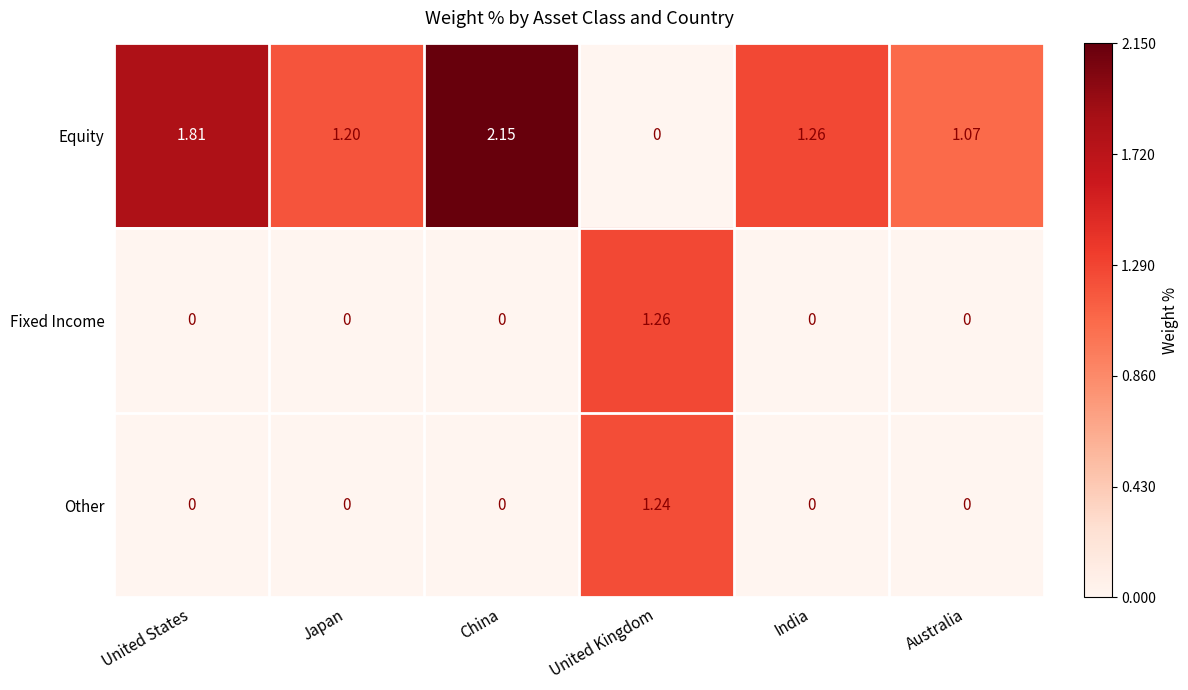

Which label corresponds to the largest value in the chart?

China